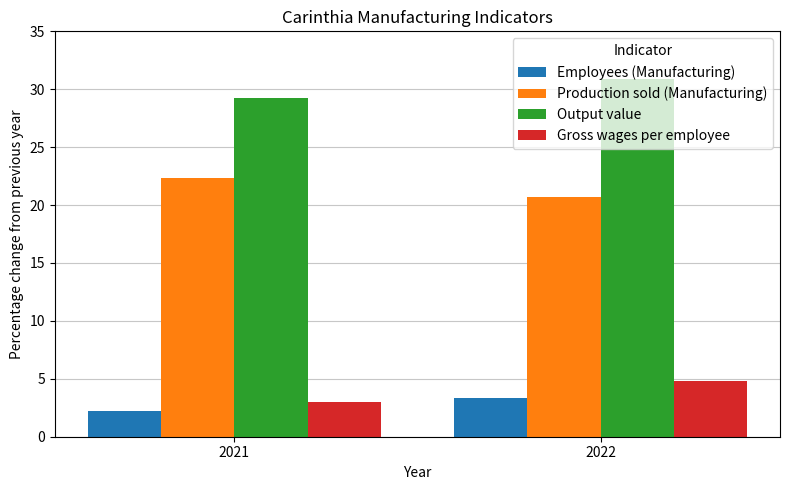

True or false: Gross wages per employee has a value of 3.0 at 2021.

True